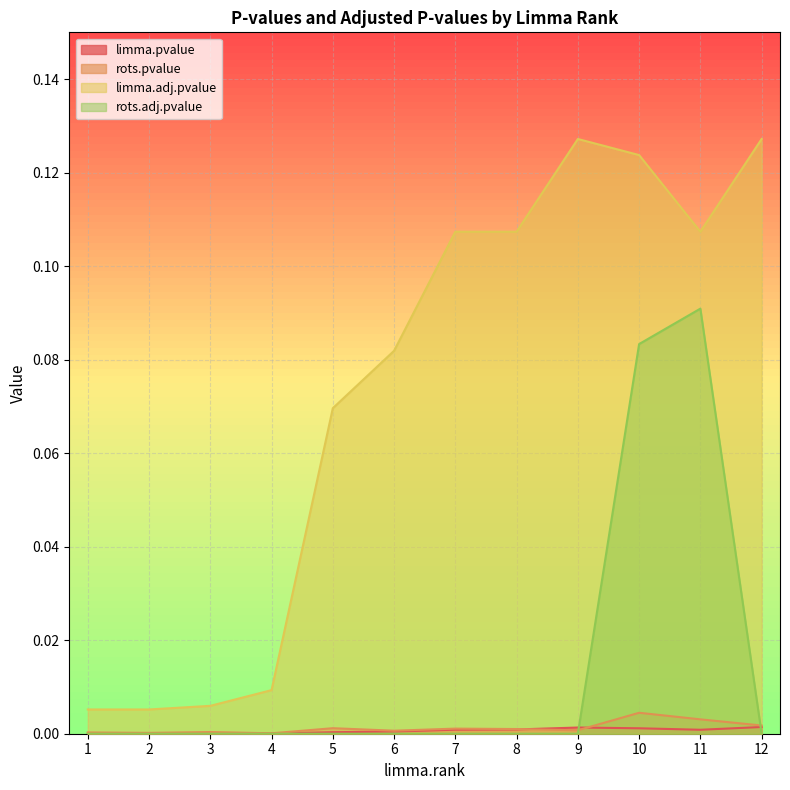

True or false: rots.adj.pvalue has a value of 0.0 at 2.

False